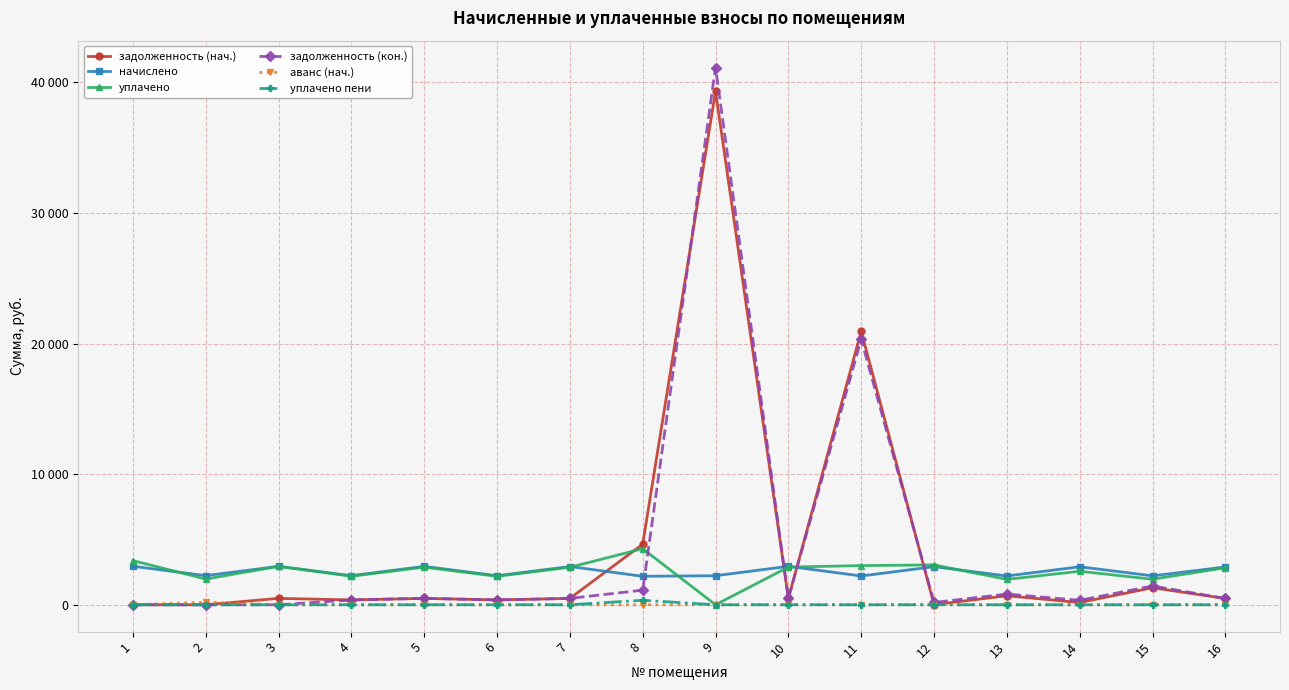

What are all the series names shown in the legend?

задолженность (нач.), начислено, уплачено, задолженность (кон.), аванс (нач.), уплачено пени